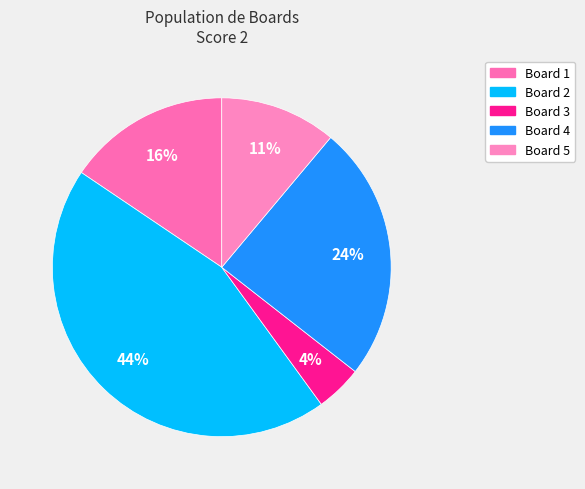

How many segments does this pie chart have?

5